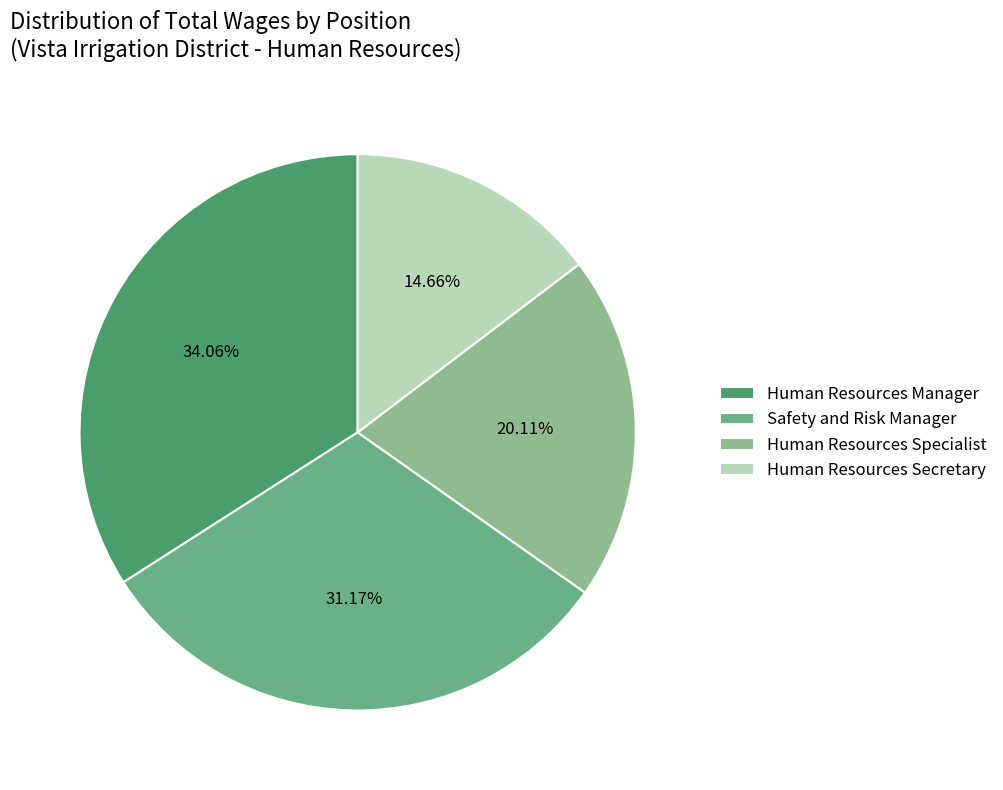

To the nearest percent, what is the difference between the largest and smallest slice percentages?

19%